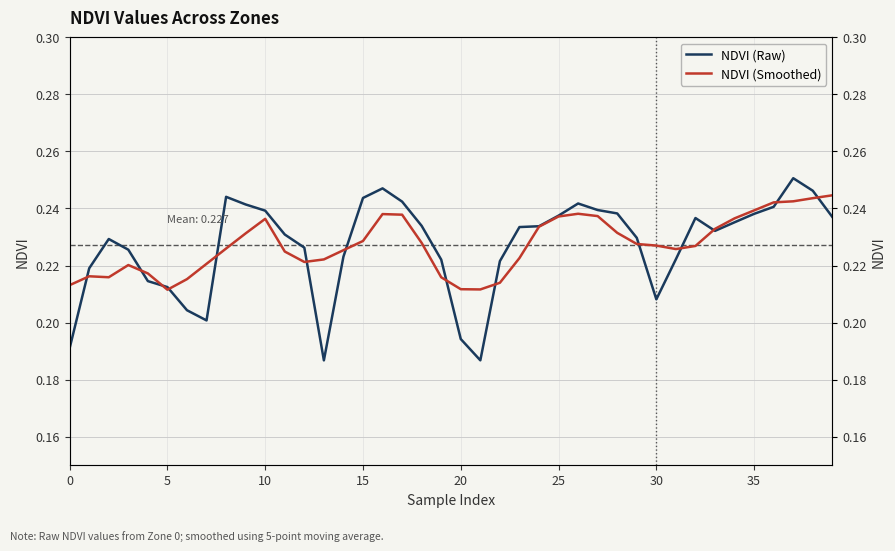

Which series has the largest range (max minus min)?

NDVI (Raw)